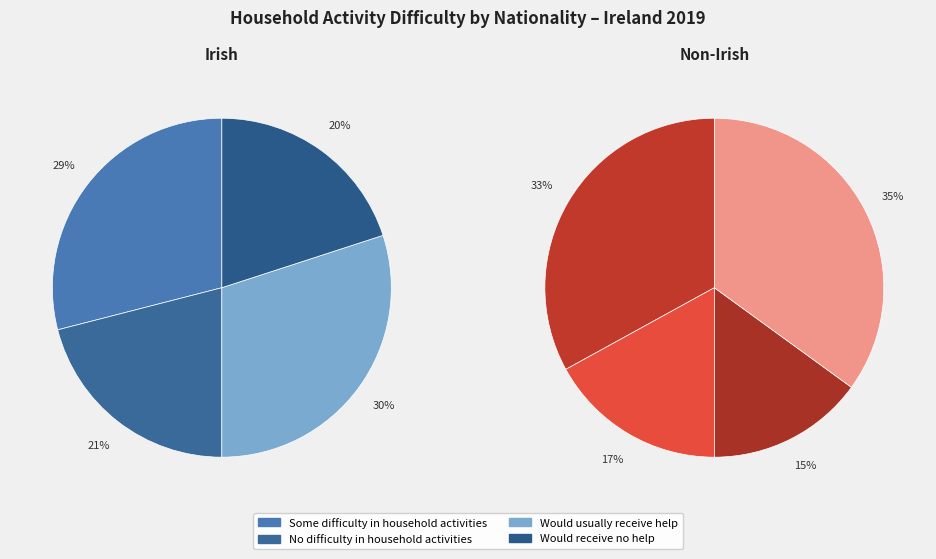

What percentage is the Would receive no help slice, to the nearest percent?

35%